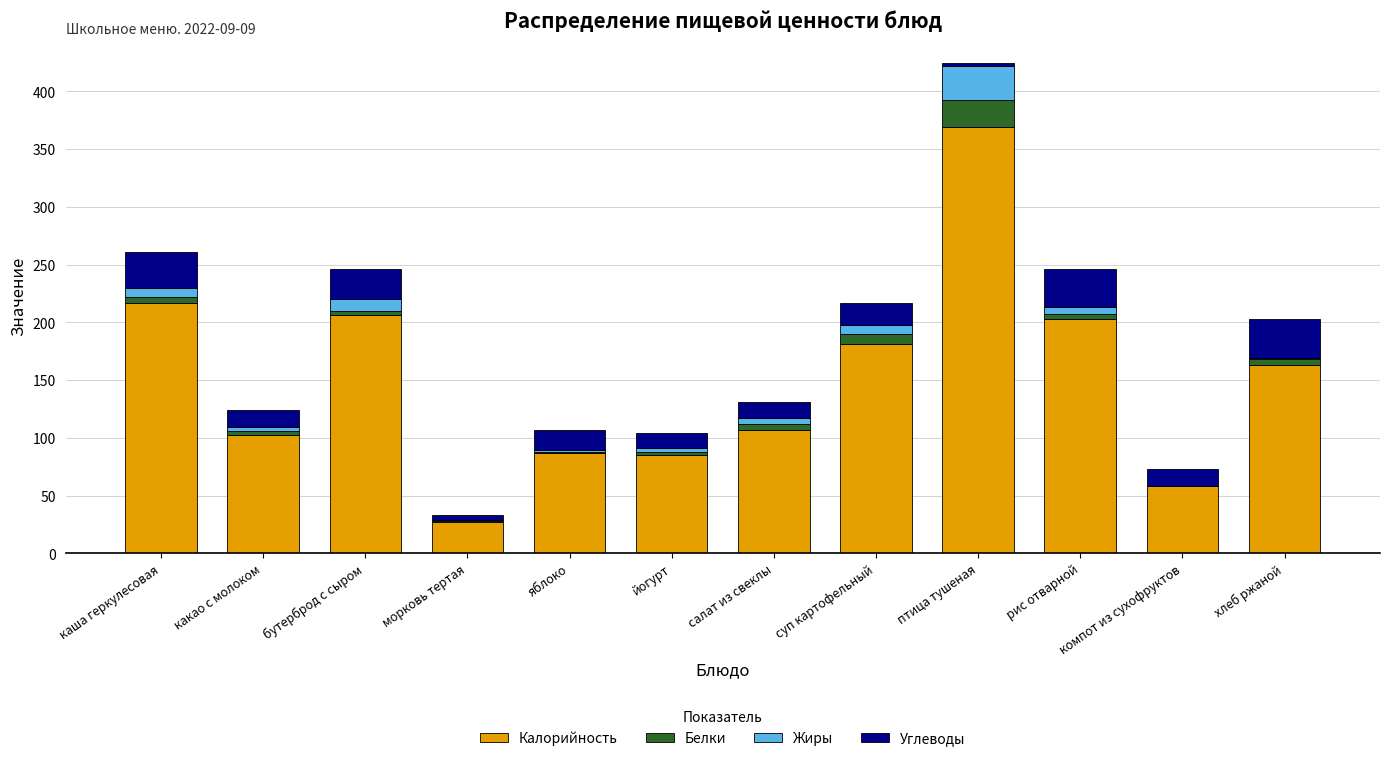

What are all the series names shown in the legend?

Калорийность, Белки, Жиры, Углеводы